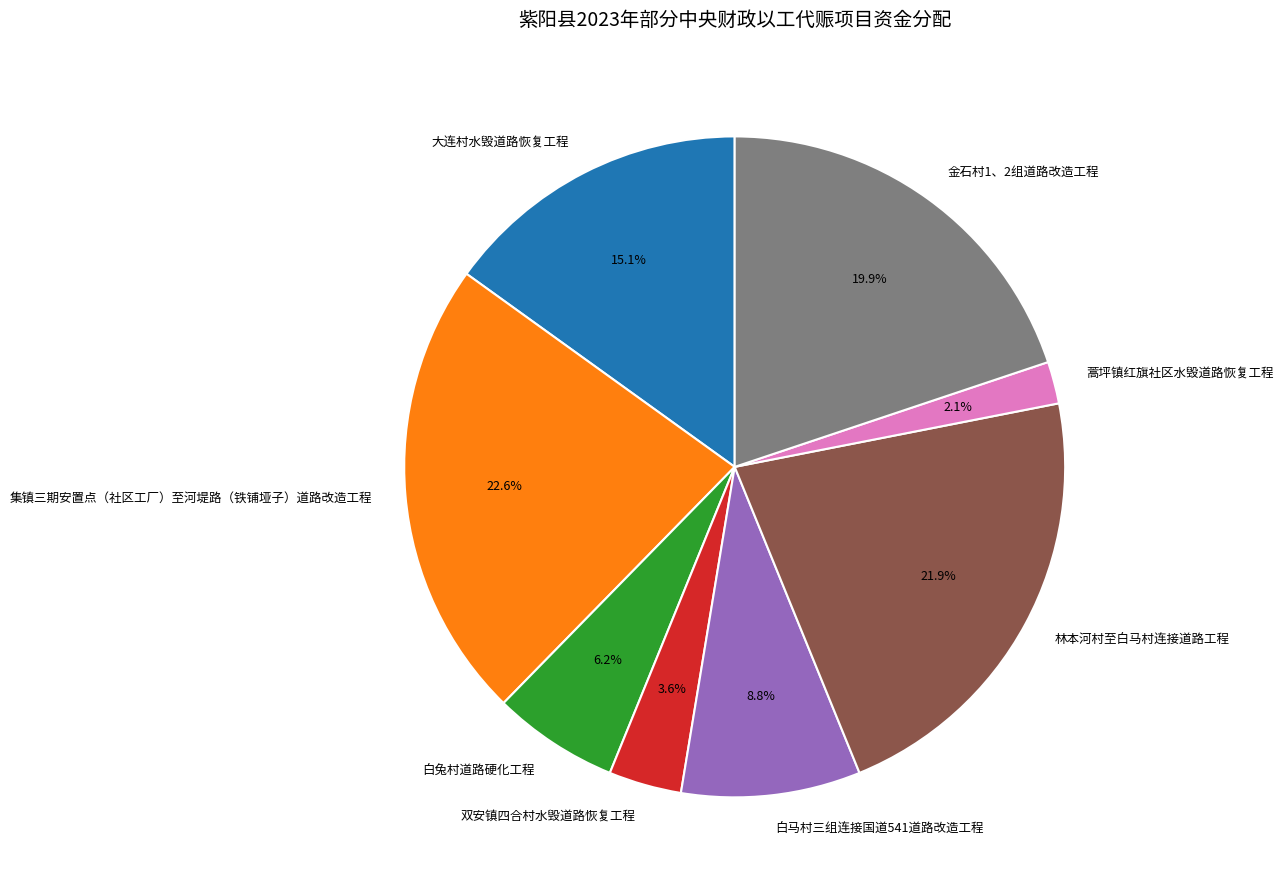

Is the sum of 白兔村道路硬化工程 and 集镇三期安置点（社区工厂）至河堤路（铁铺垭子）道路改造工程 greater than half?

No